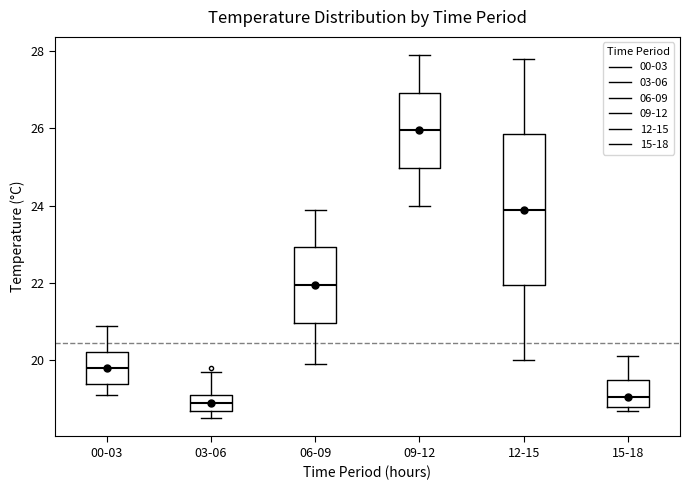

Which box is the tallest, from its lower edge to its upper edge?

12-15